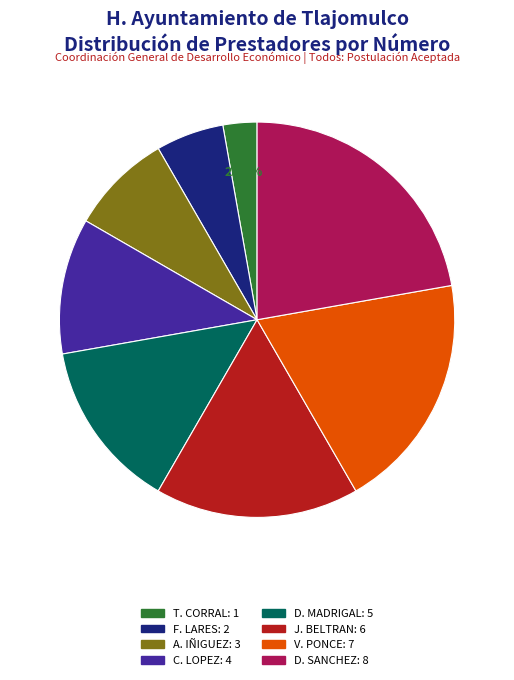

Is there any slice that represents more than half of the pie?

No